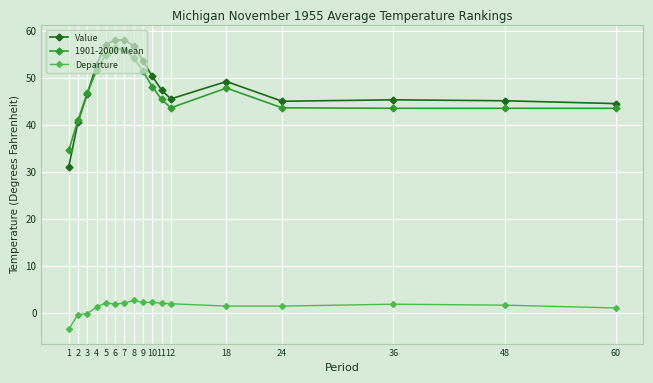

What is the lowest value of the Value series?

31.1